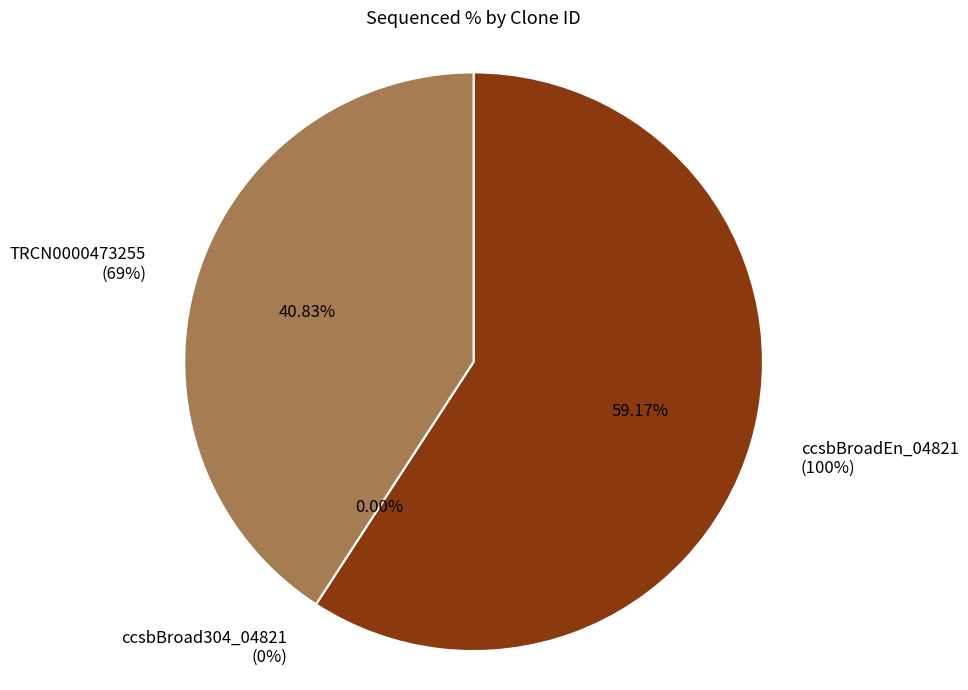

What percentage is the ccsbBroadEn_04821 slice, to the nearest percent?

59%